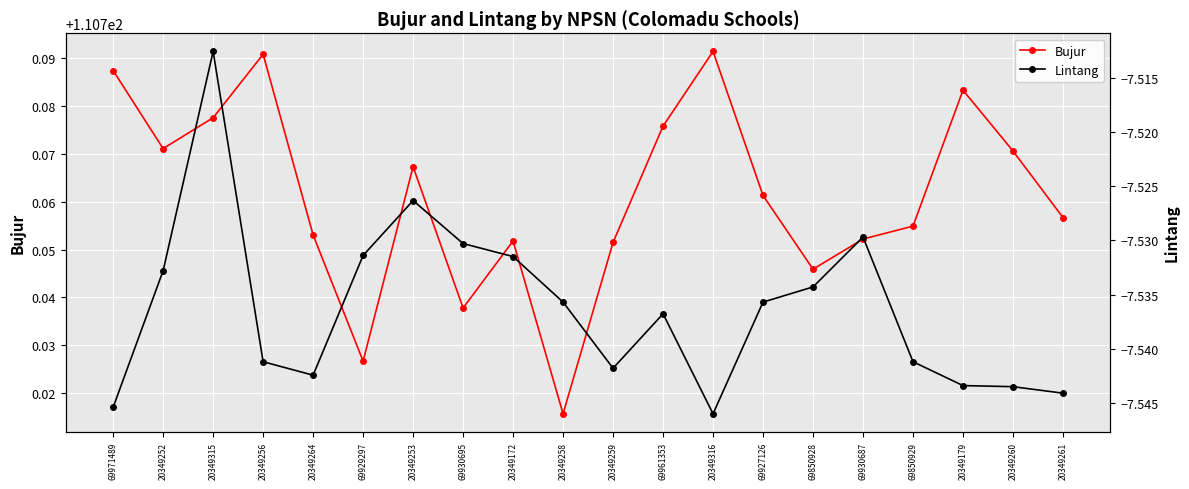

The Lintang series shows -11.6 at 20349315. True or false?

False